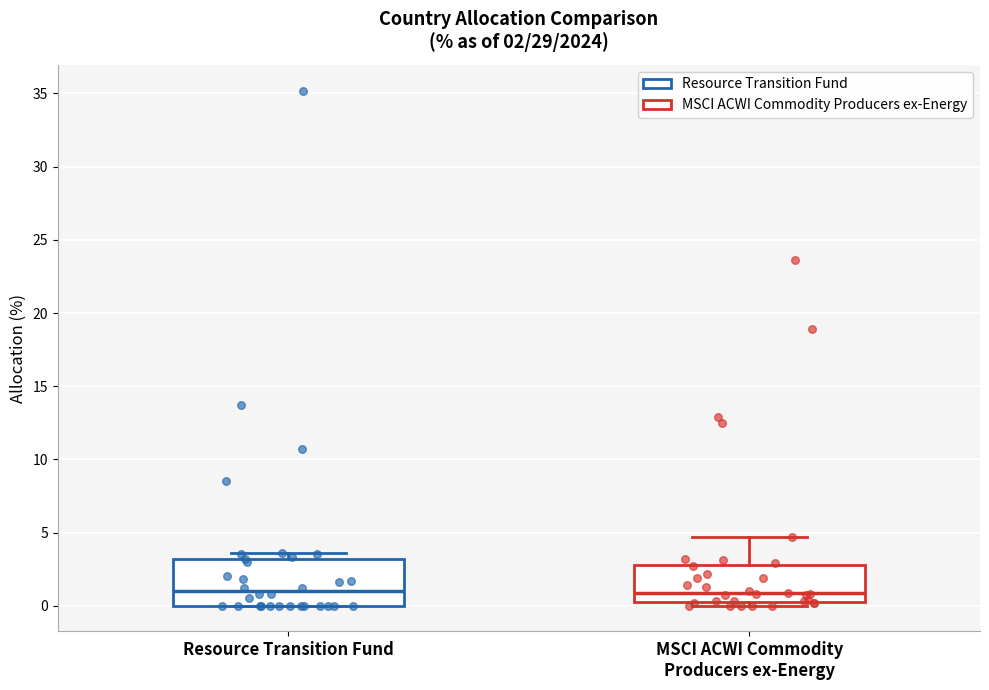

Which box is the tallest, from its lower edge to its upper edge?

Resource Transition Fund